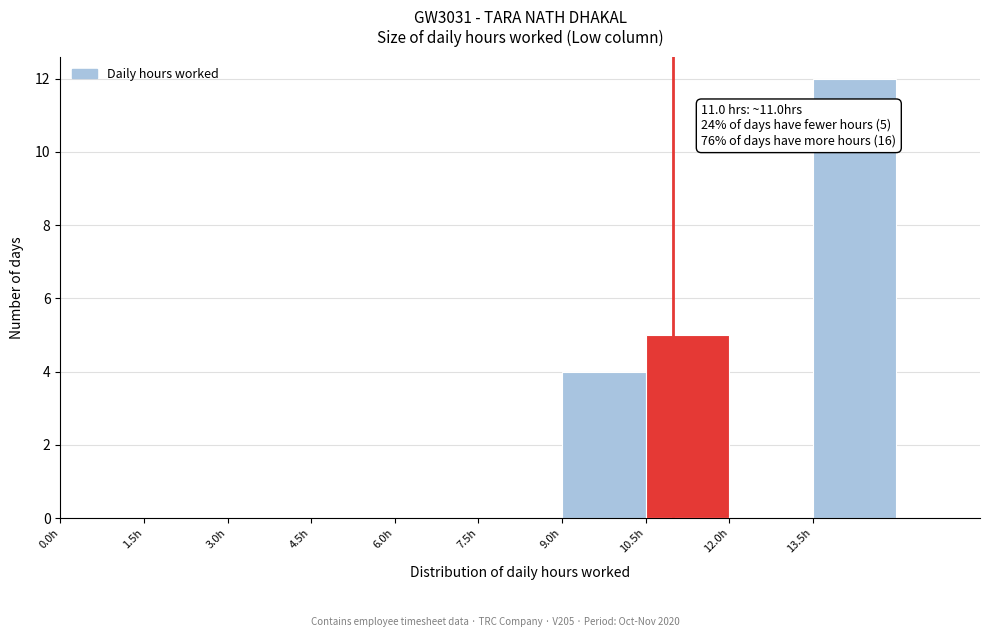

Over which range of the x-axis is the bar tallest?

13.5 to 15.0